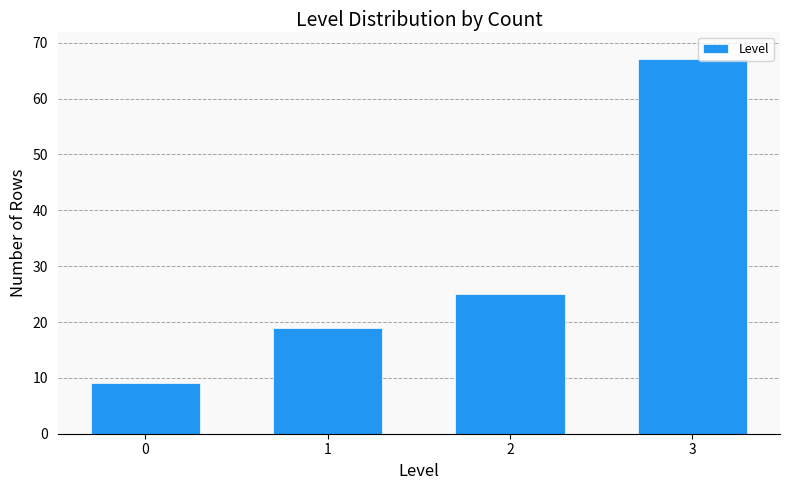

Reading right to left, extract all data points from this chart.

67	25	19	9